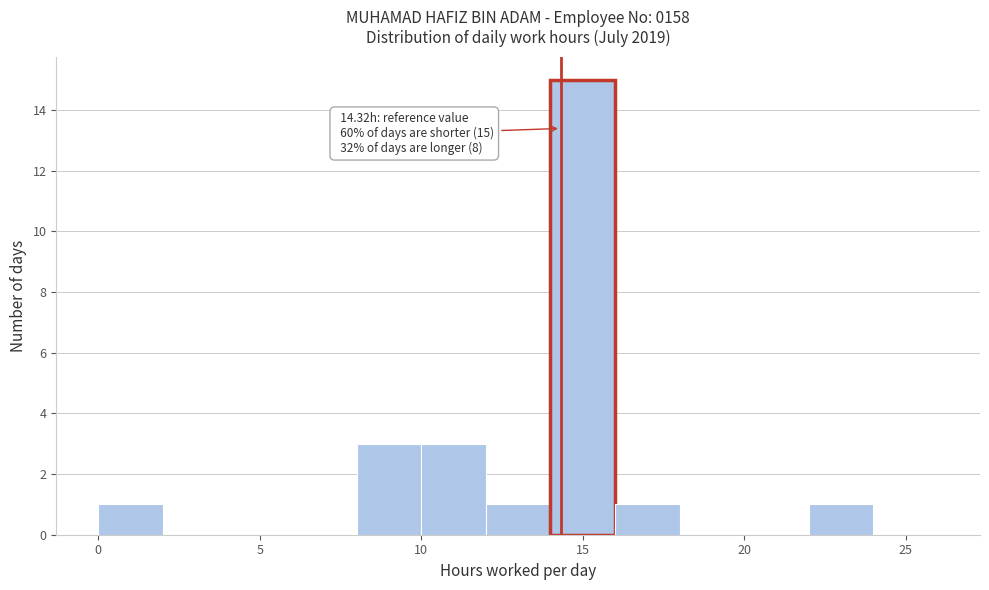

Which range on the x-axis has the tallest bar?

14 to 16